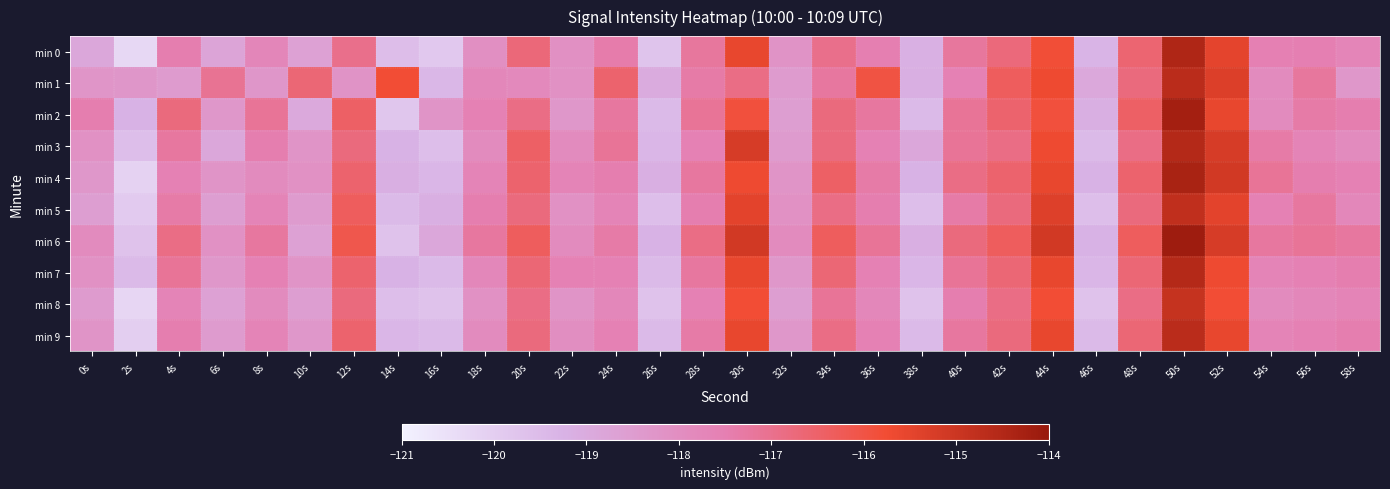

At how many categories does at least one series exceed -117?

16